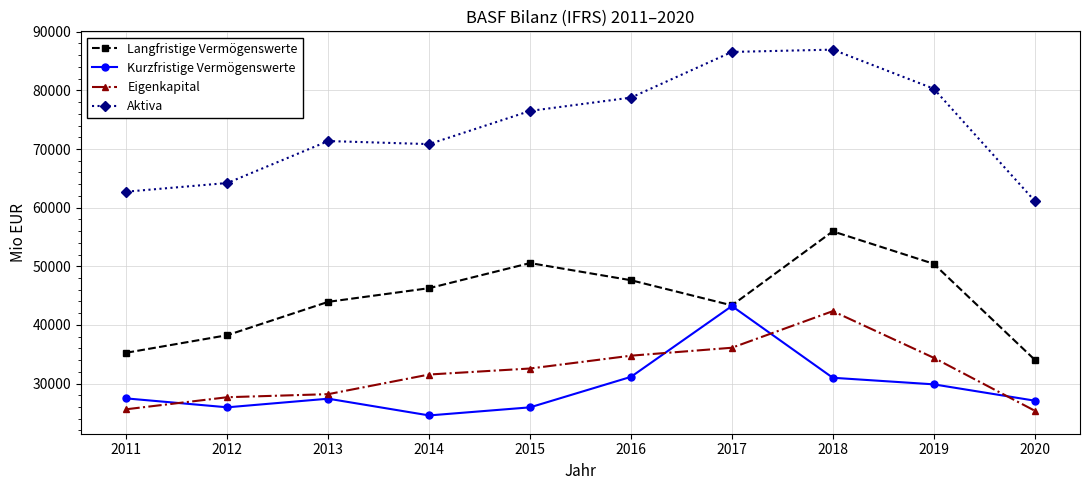

How many interior local valleys does the Langfristige Vermögenswerte series have?

1